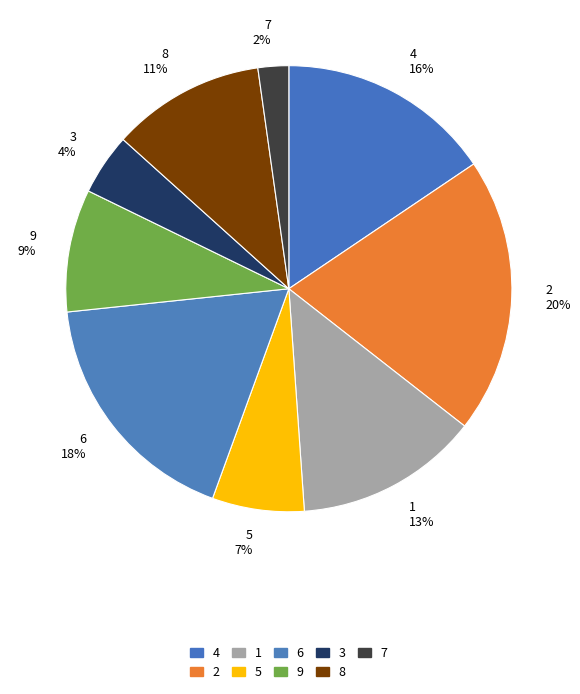

Between 5 and 8, which is larger?

8